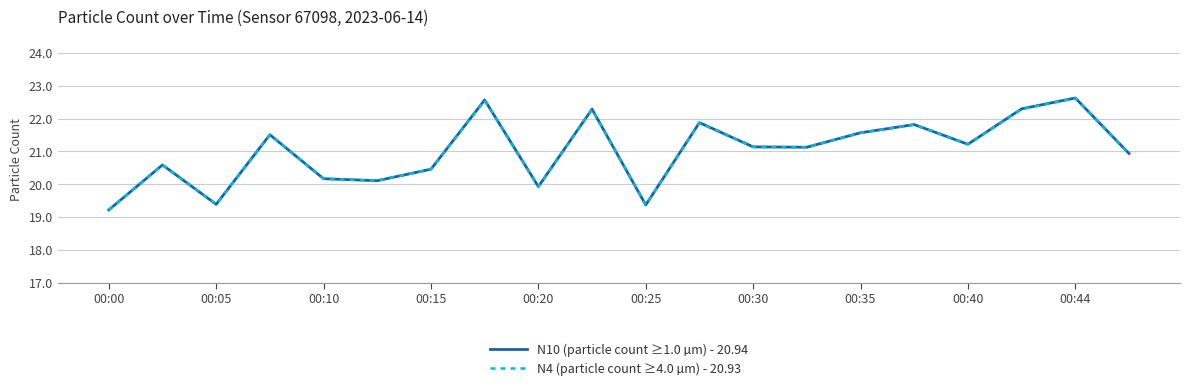

True or false: N4 (particle count ≥4.0 µm) - 20.93 has more than 1 interior local peaks.

True